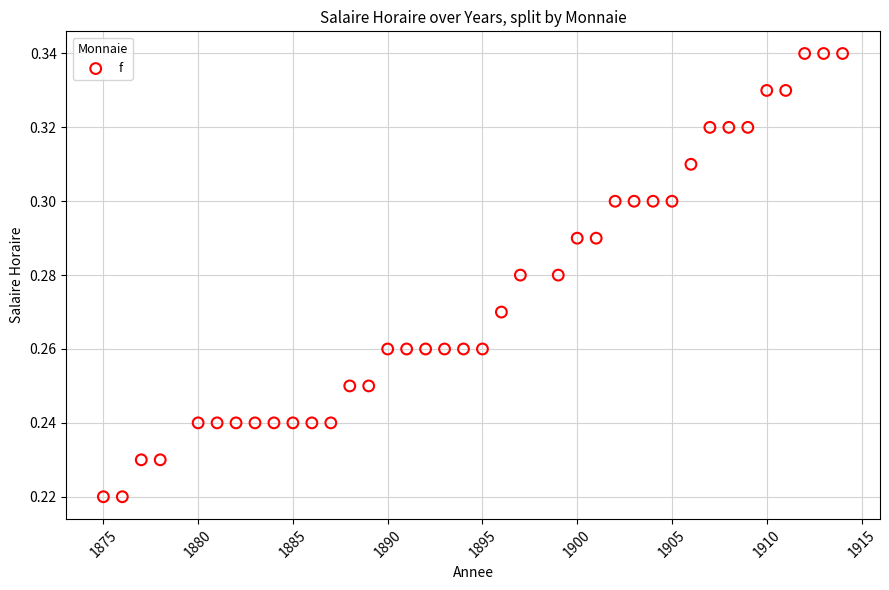

What is the range of X values (max minus min)?

39.0